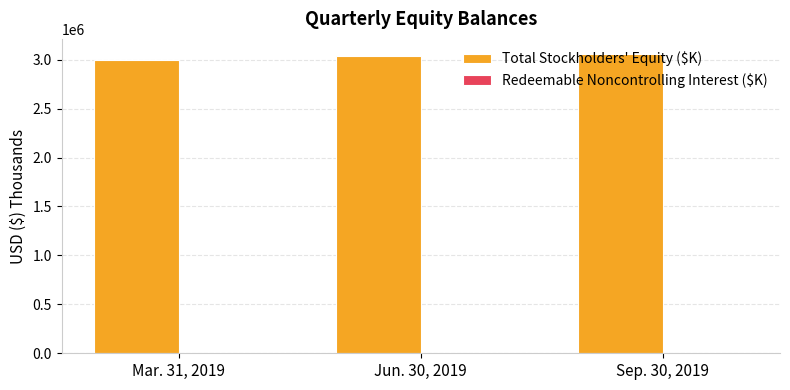

How many categories are shown in the chart?

3